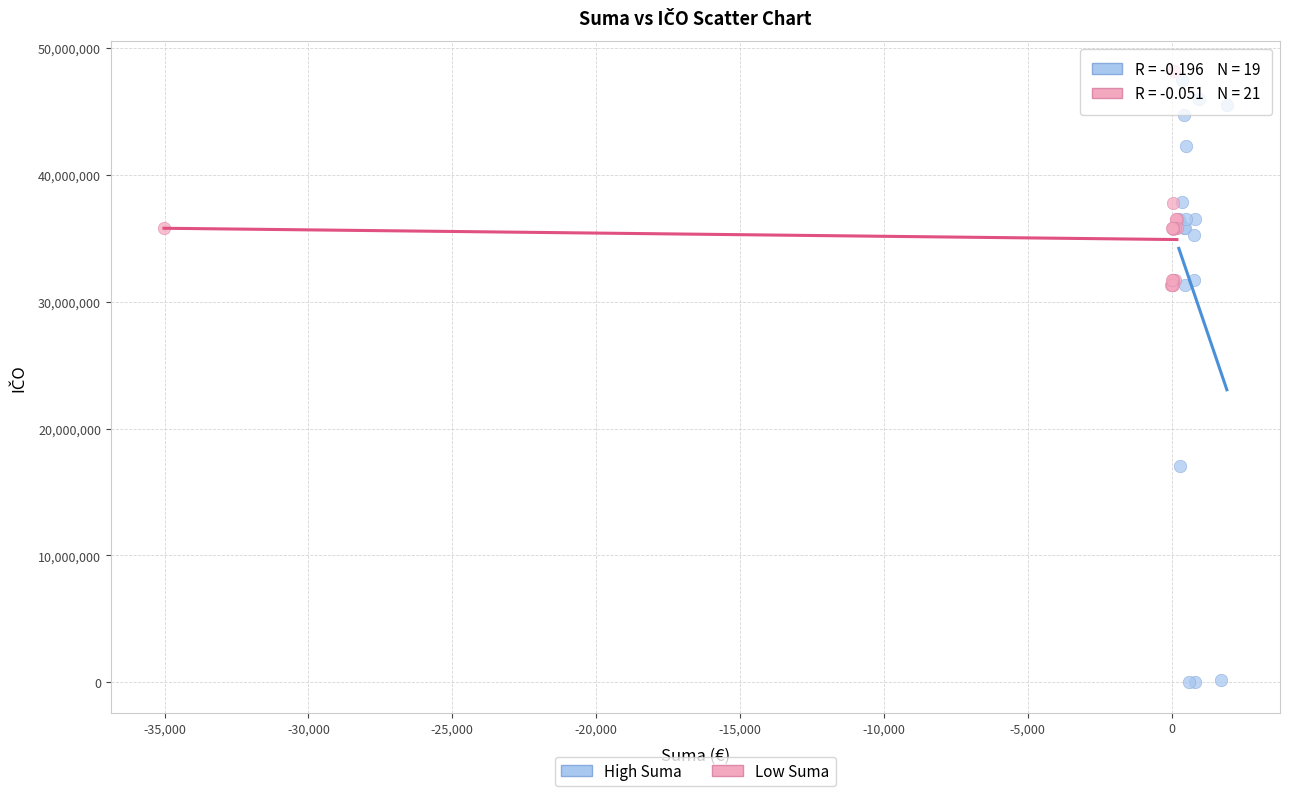

Which series contains the lowest Y value?

High Suma